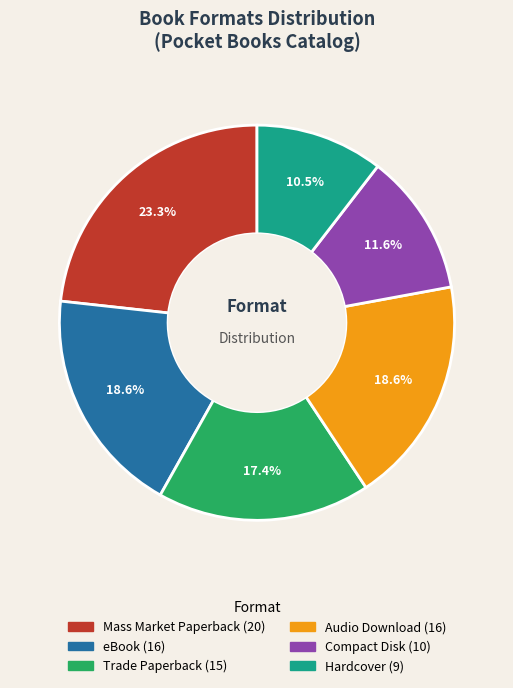

Is there any slice that represents more than half of the pie?

No